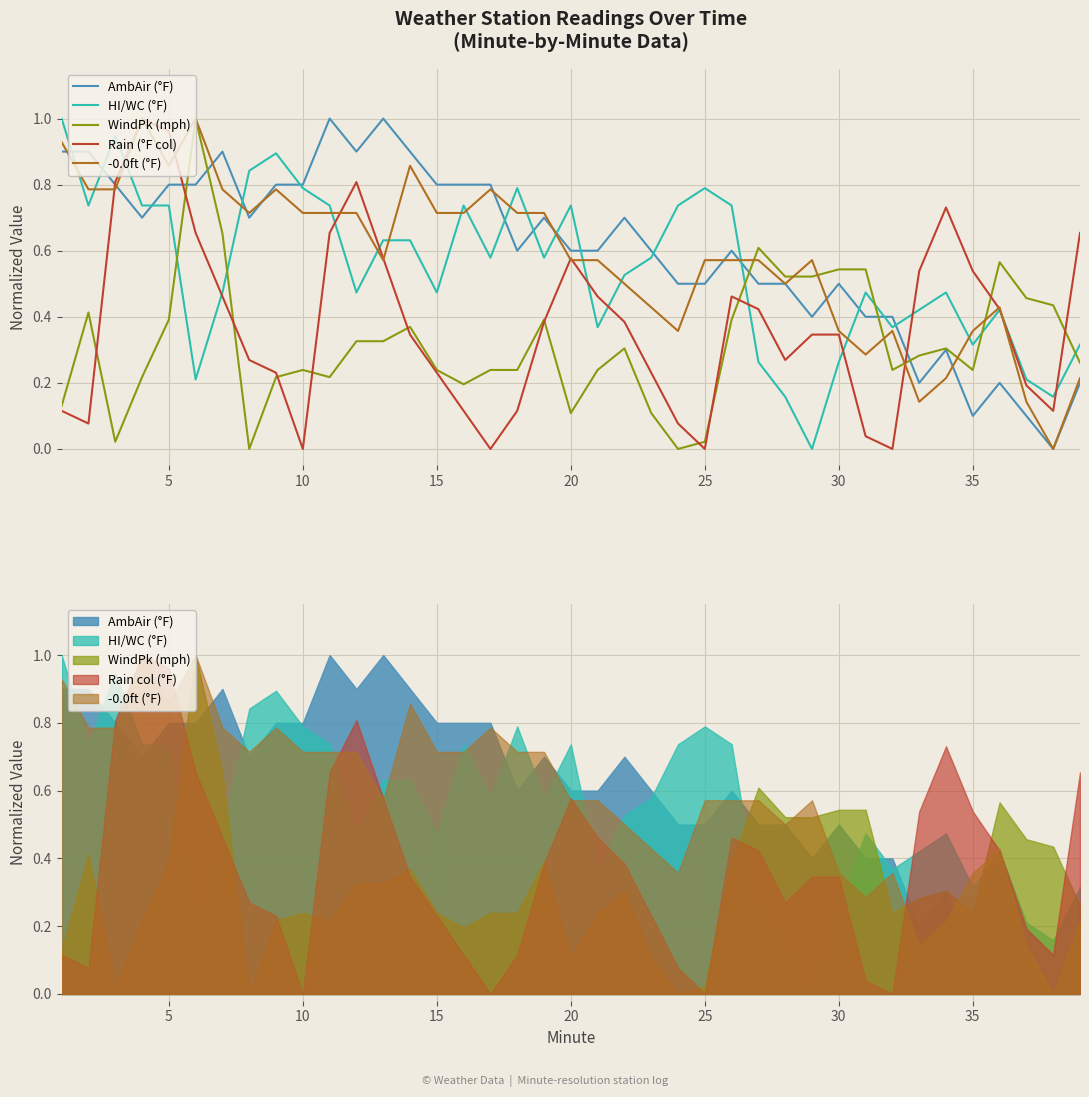

What is the greatest value displayed?

1.0